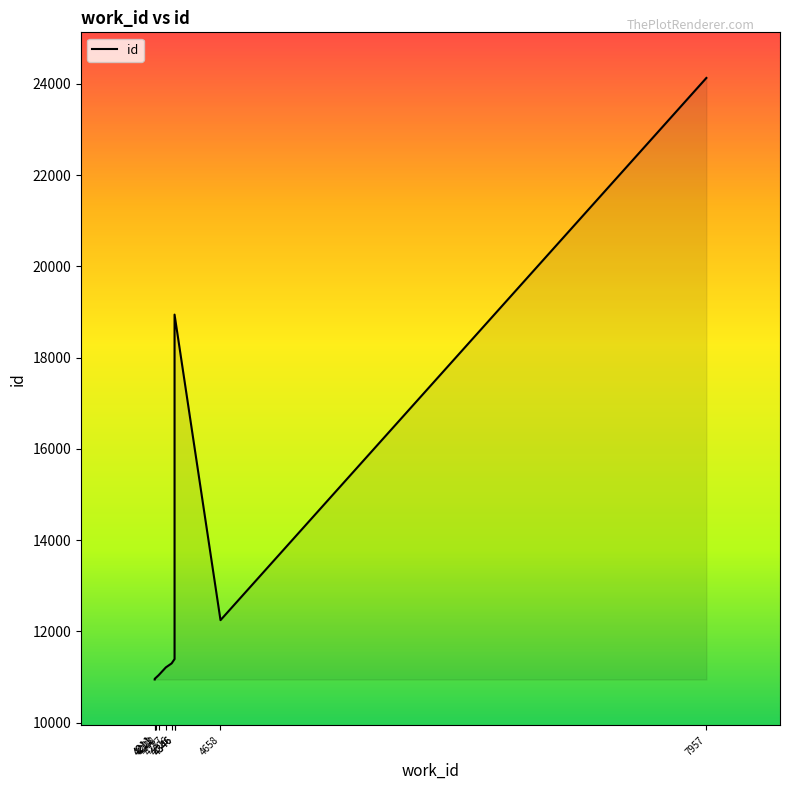

What is the change in value from 4211 to 4326?

+352